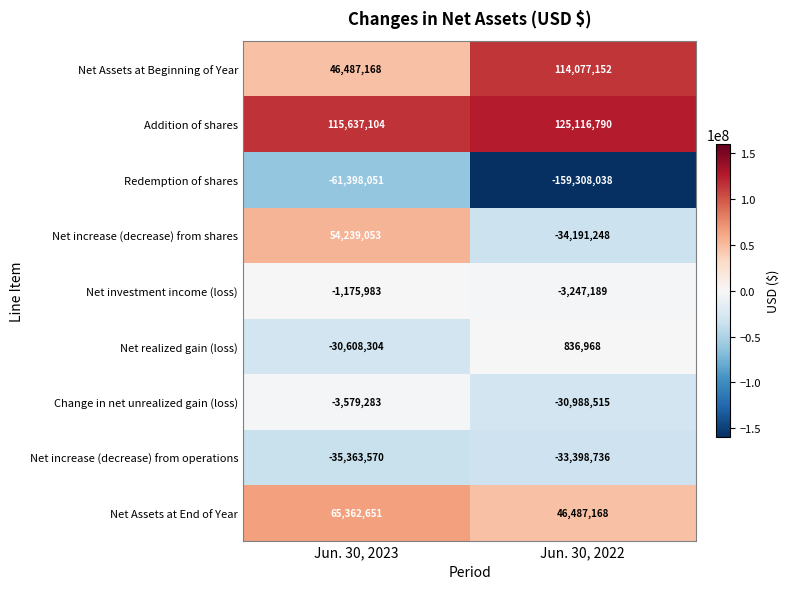

How many data points does each series have?

2